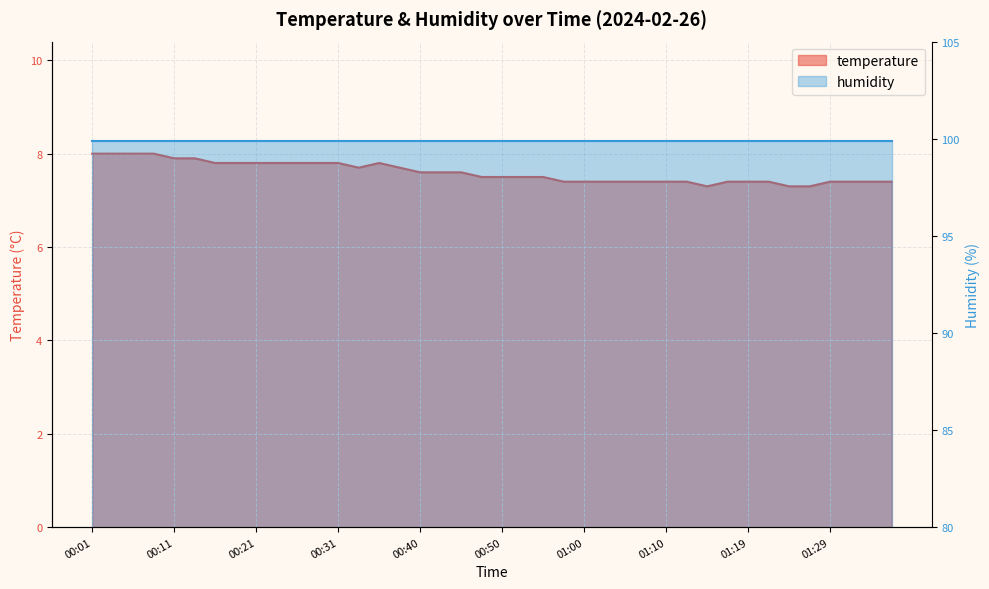

At which label is the value closest to 7?

01:14